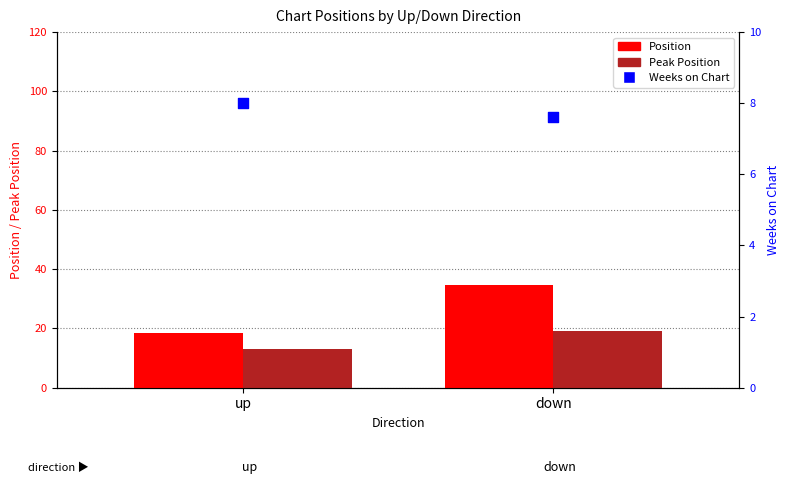

At how many categories does at least one series exceed 21?

1